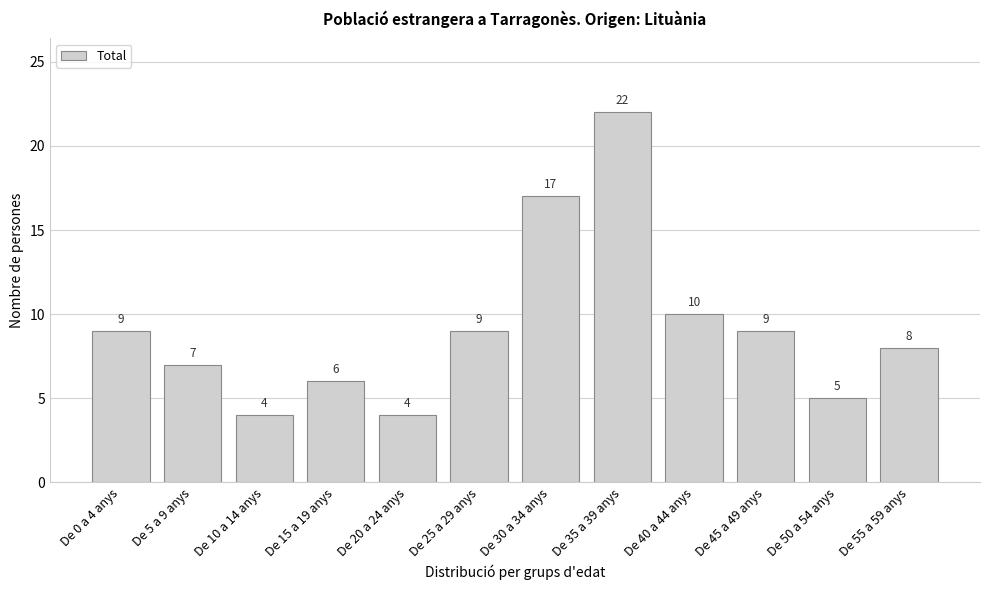

Reading left to right, what are all the values shown in this chart?

De 0 a 4 anys=9	De 5 a 9 anys=7	De 10 a 14 anys=4	De 15 a 19 anys=6	De 20 a 24 anys=4	De 25 a 29 anys=9	De 30 a 34 anys=17	De 35 a 39 anys=22	De 40 a 44 anys=10	De 45 a 49 anys=9	De 50 a 54 anys=5	De 55 a 59 anys=8